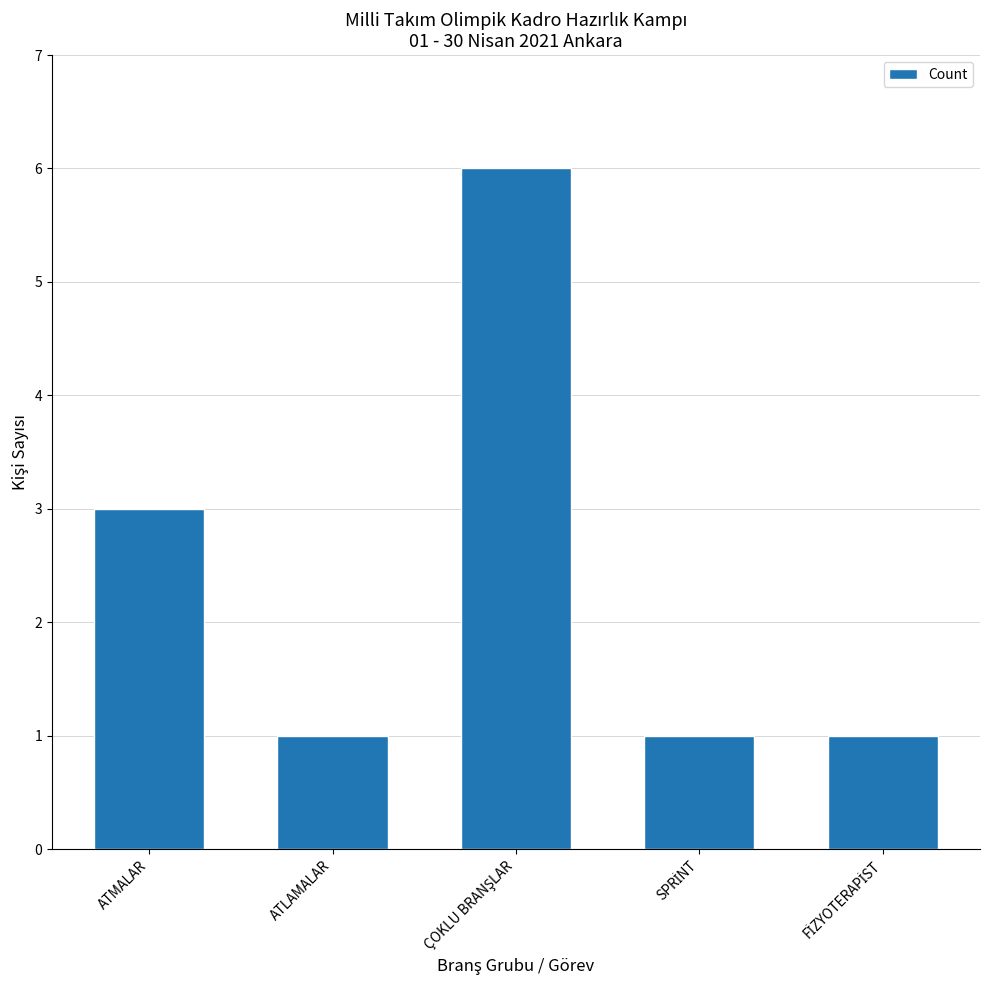

What is the label of the 5th bar from the right?

ATMALAR